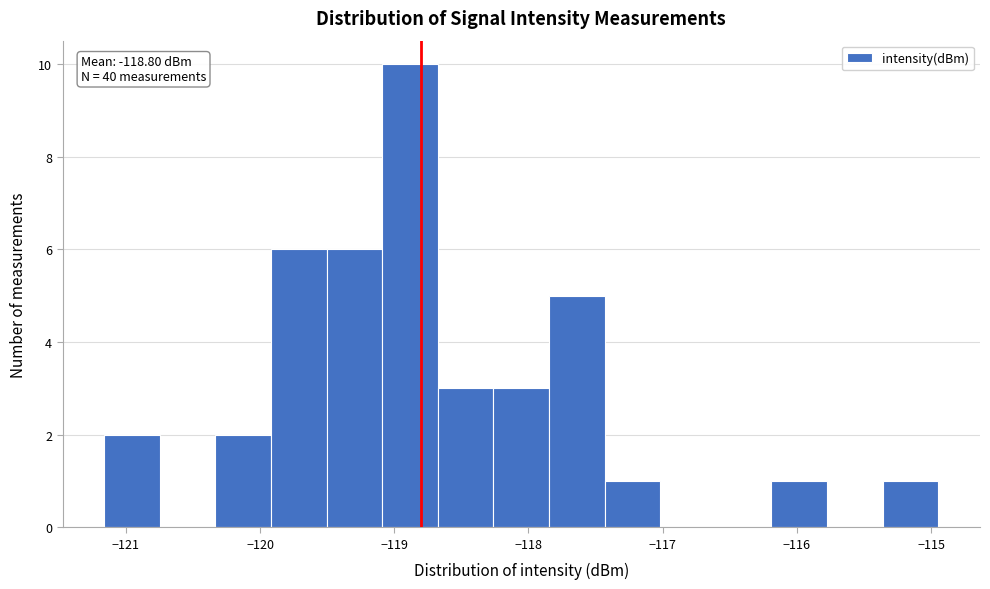

Over which range of the x-axis is the bar tallest?

-119.1 to -118.7